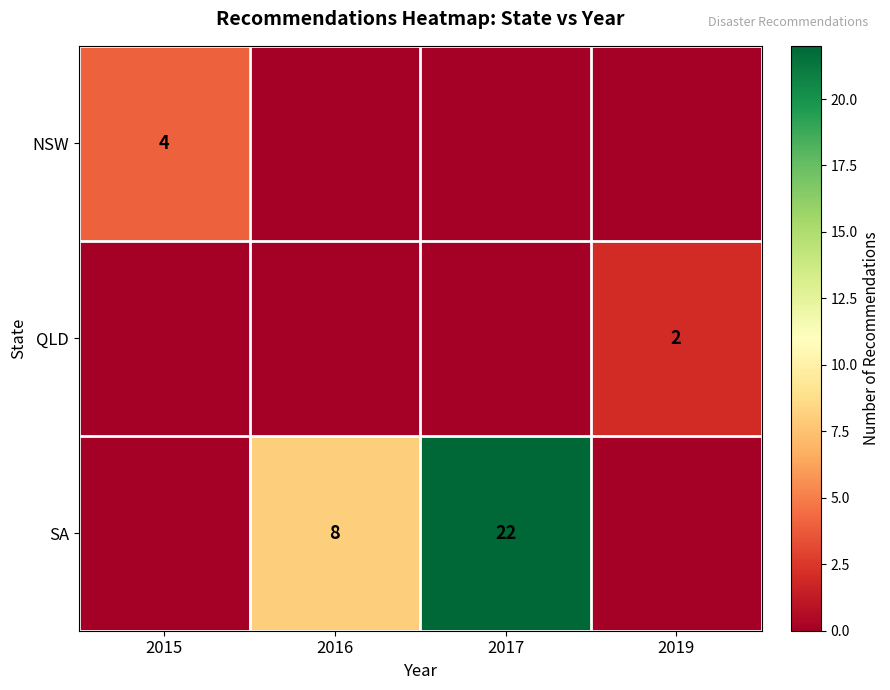

Is it true that QLD equals 2 at 2019?

True